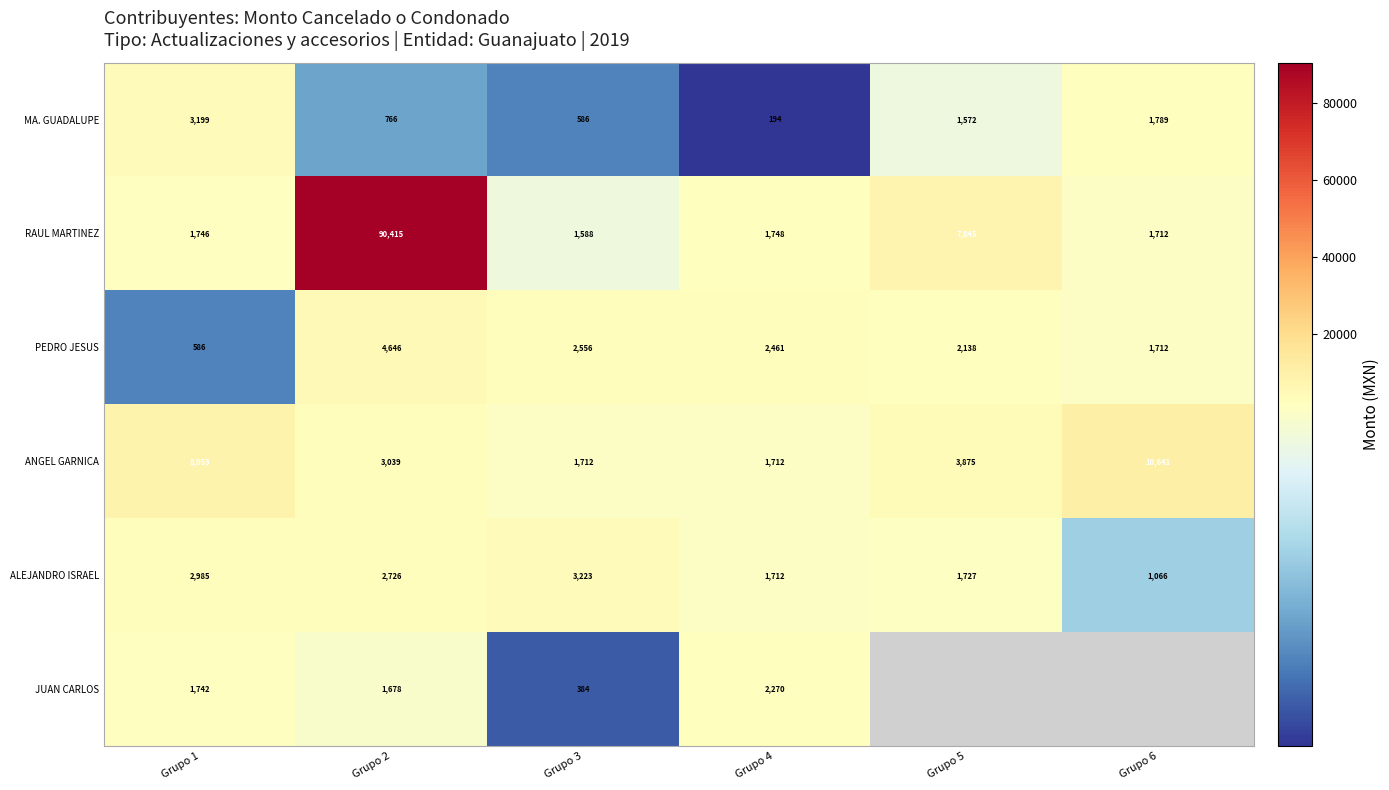

What is the smallest value displayed?

194.0